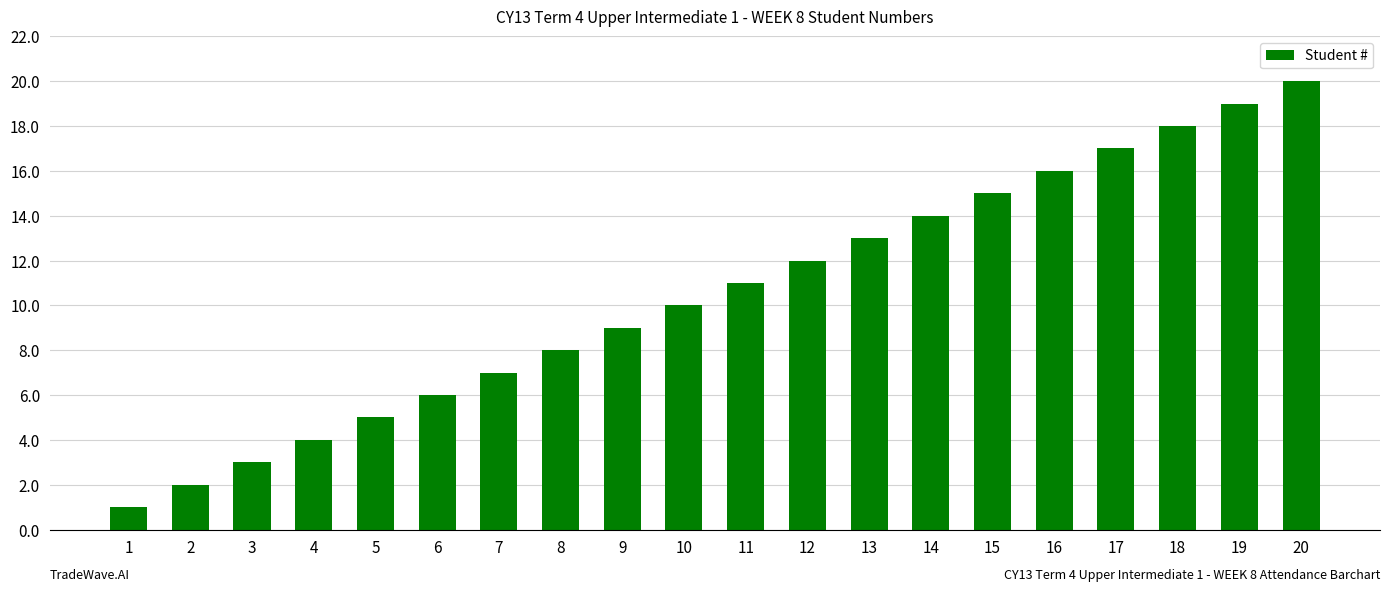

Which has a higher value, 15 or 1?

15